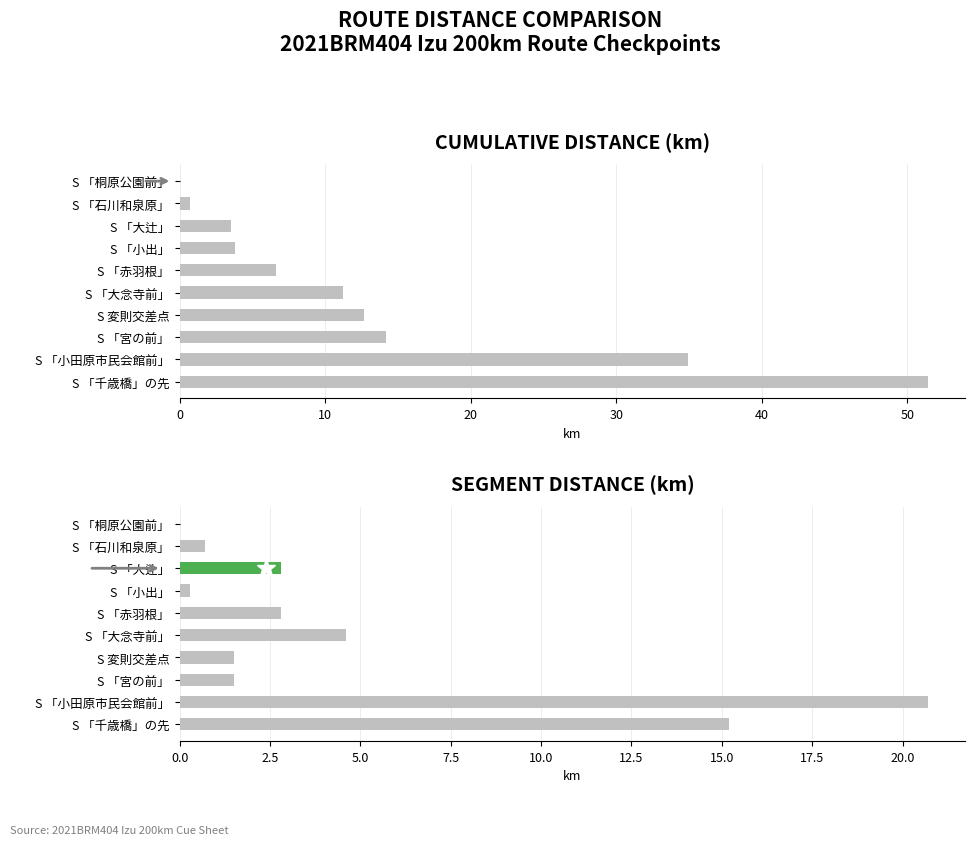

At how many categories does at least one series exceed 13?

3